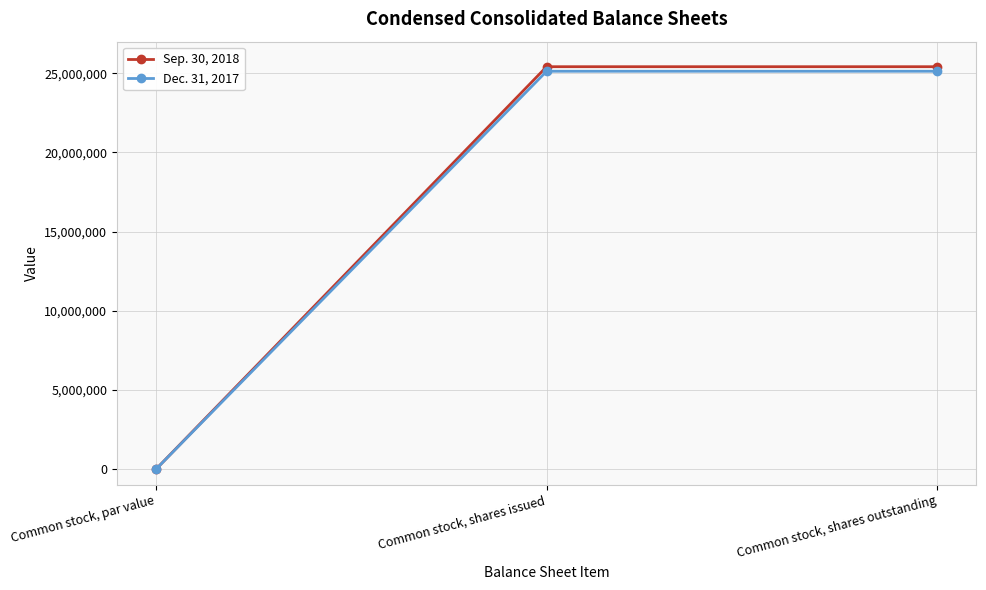

True or false: Sep. 30, 2018 has a value of 42050465 at Common stock, shares issued.

False